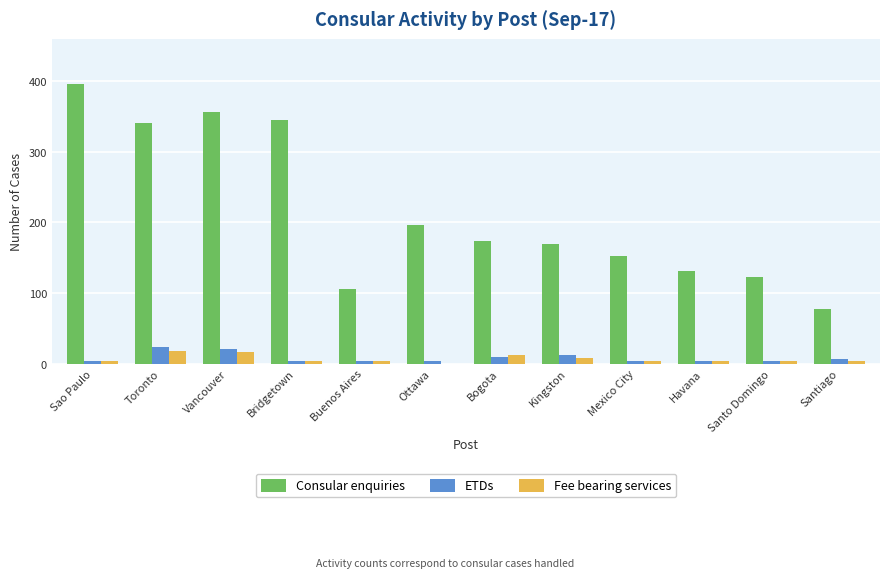

Is the value of Consular enquiries at Toronto greater than the value of ETDs at Sao Paulo?

Yes